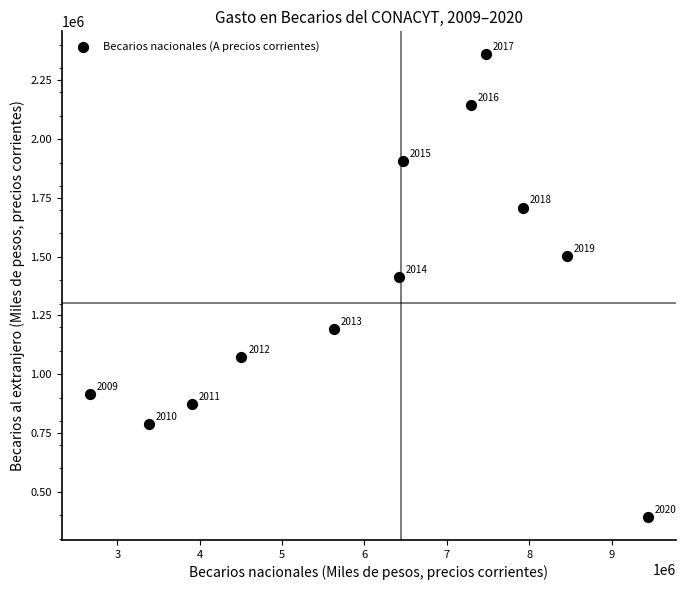

What Y value in the scatter plot is closest to 1376526?

1412484.0